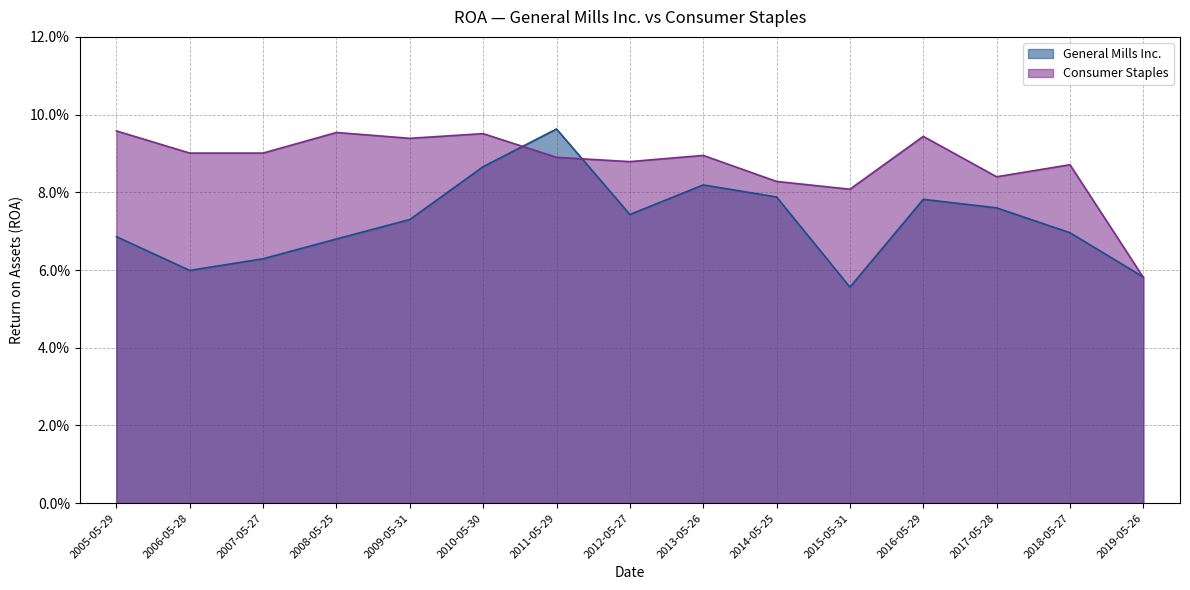

What is the label of the 4th point from the right?

2016-05-29